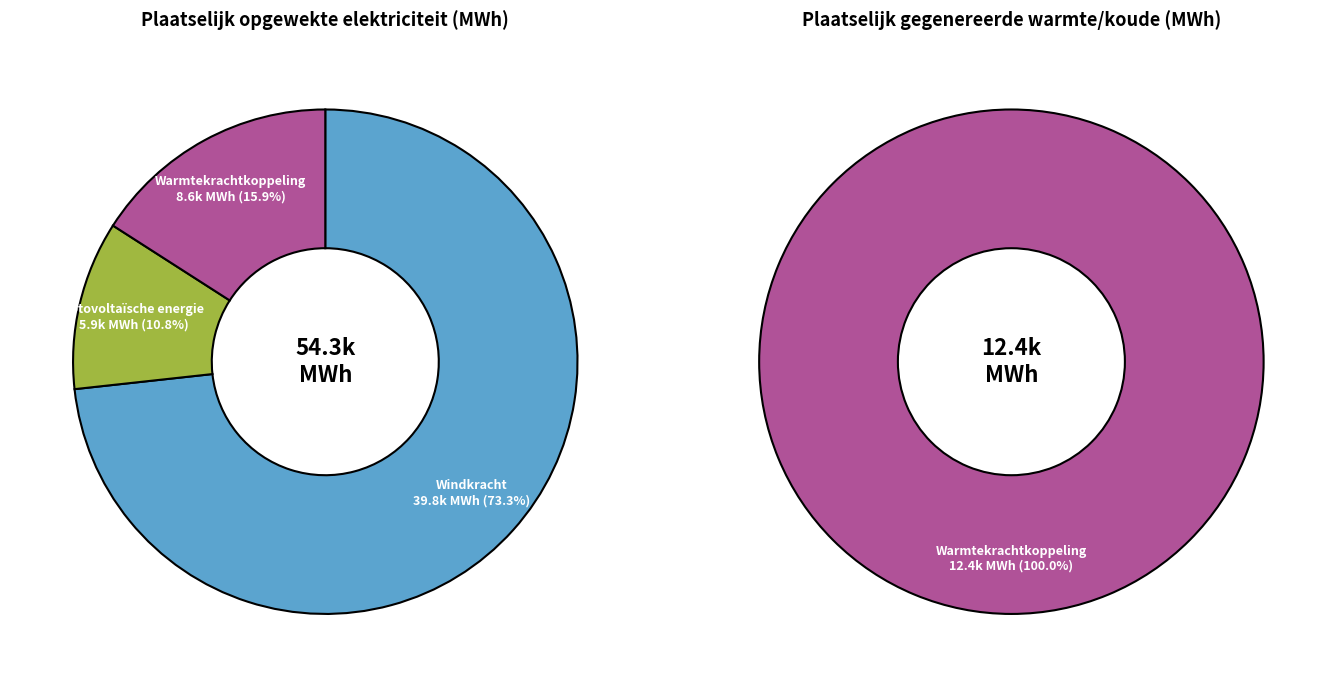

Do Geothermische energie and Warmtekrachtkoppeling together represent more than half of the pie?

No